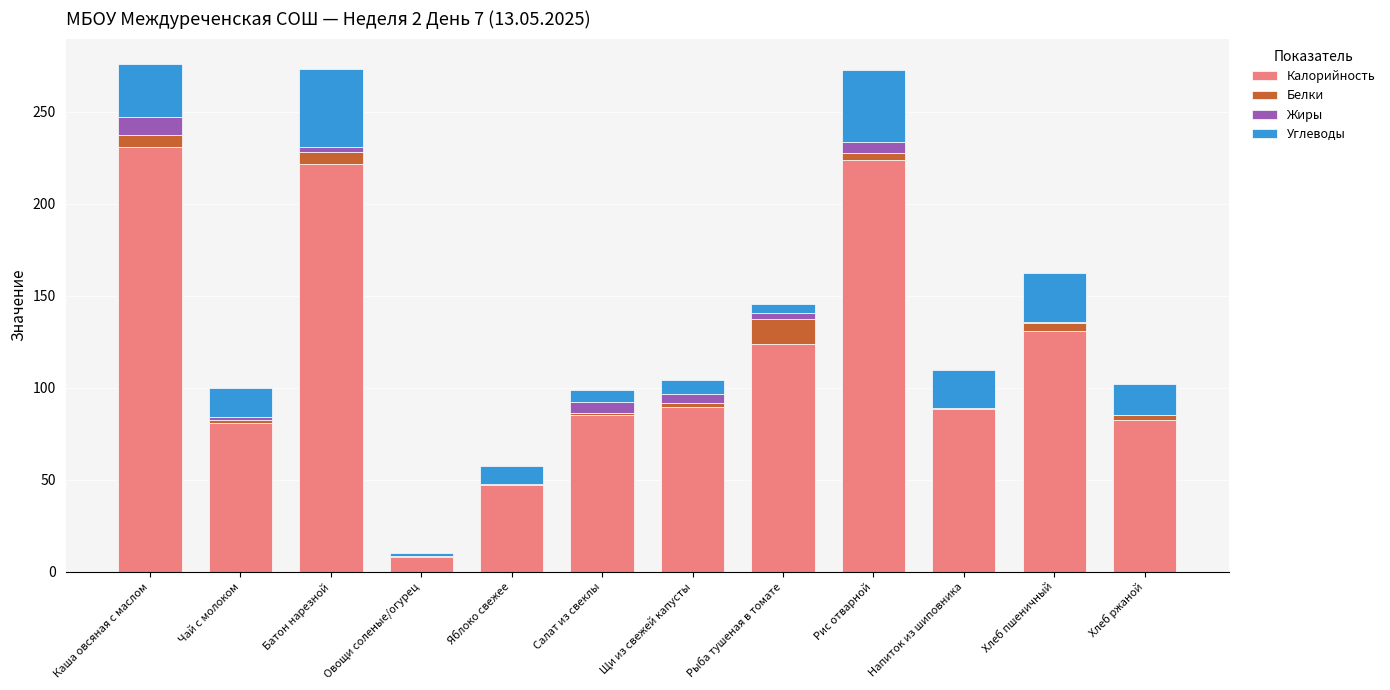

Where is Калорийность nearest to the value 119?

Рыба тушеная в томате